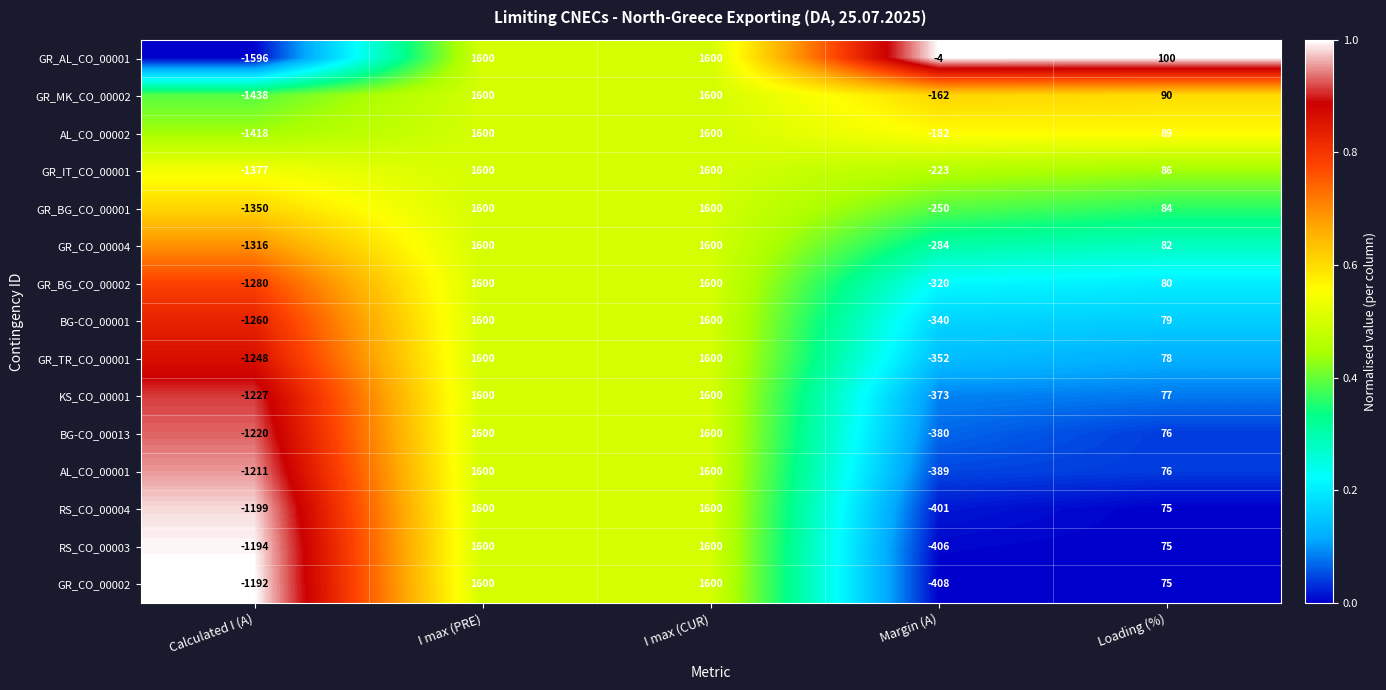

At which label is GR_AL_CO_00001 closest to 2?

Margin (A)